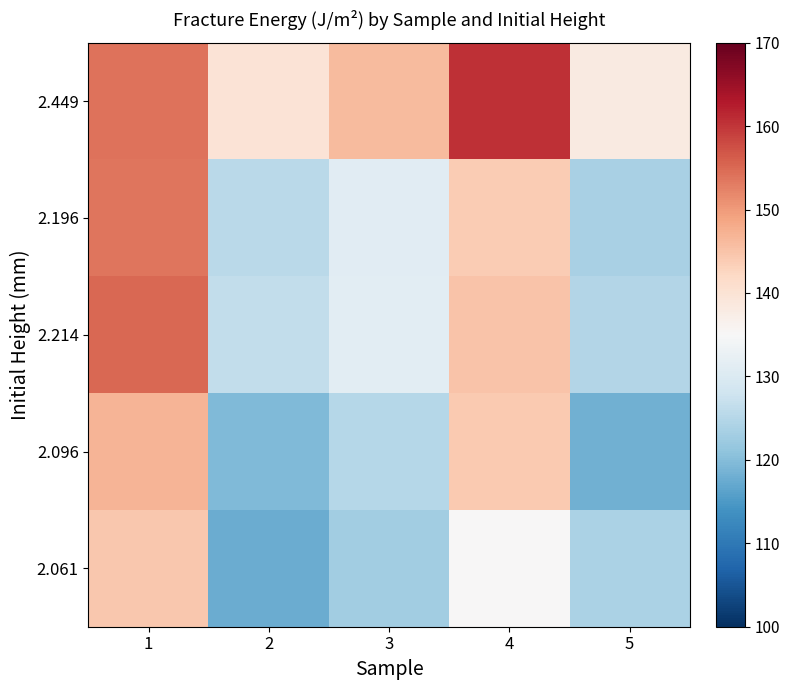

Which category has the lowest value across all series?

2